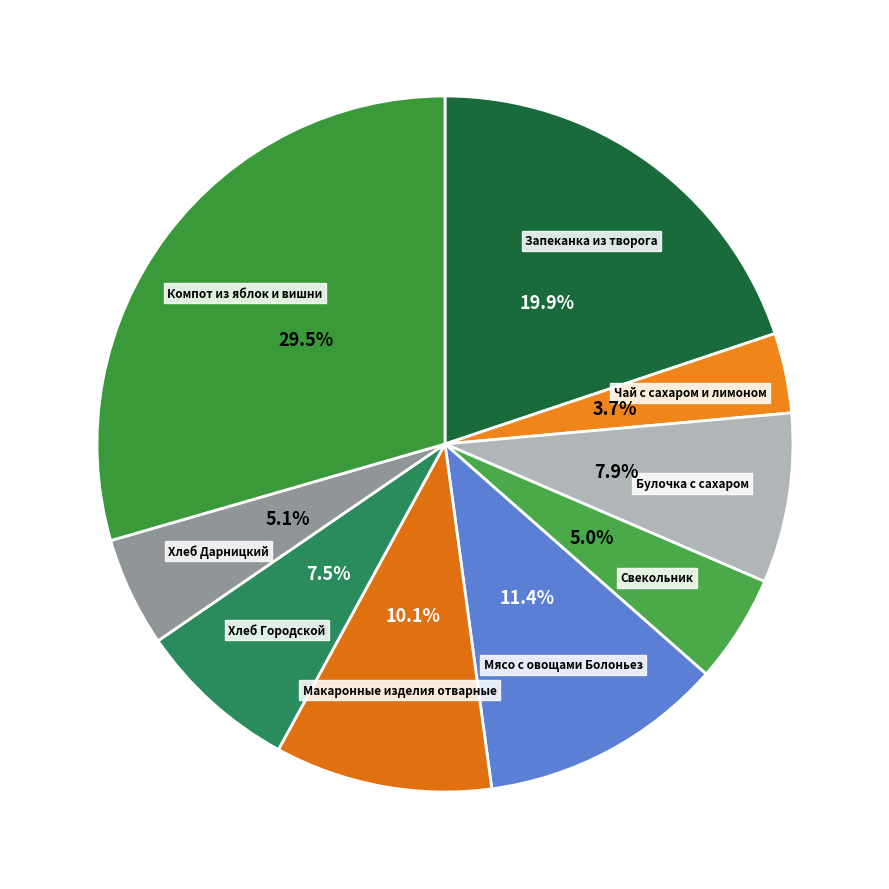

Combined, do Мясо с овощами Болоньез and Хлеб Дарницкий account for over 50%?

No